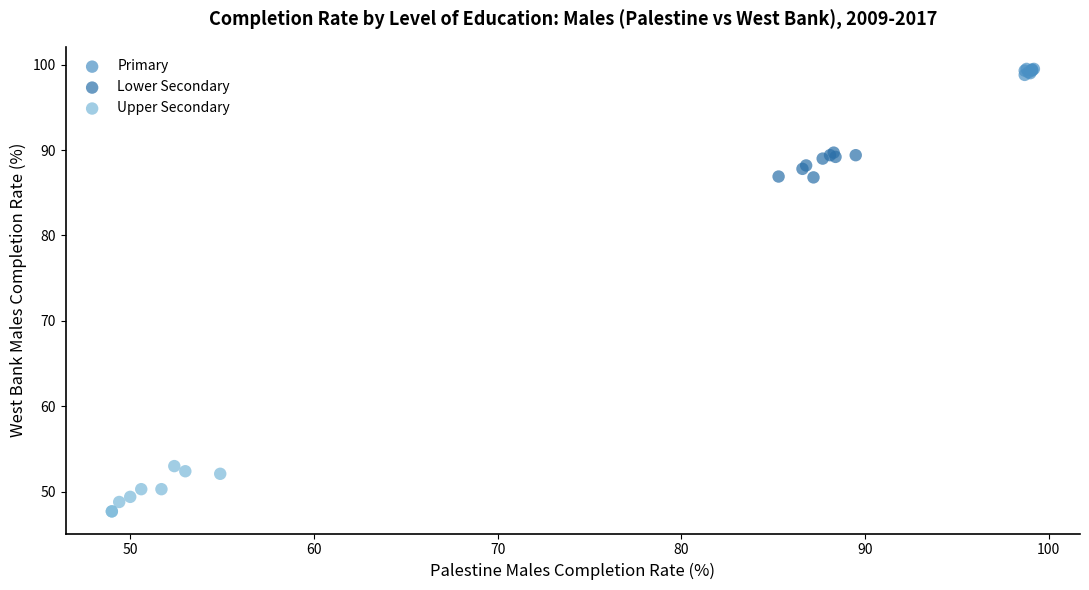

Which series contains the lowest Y value?

Upper Secondary